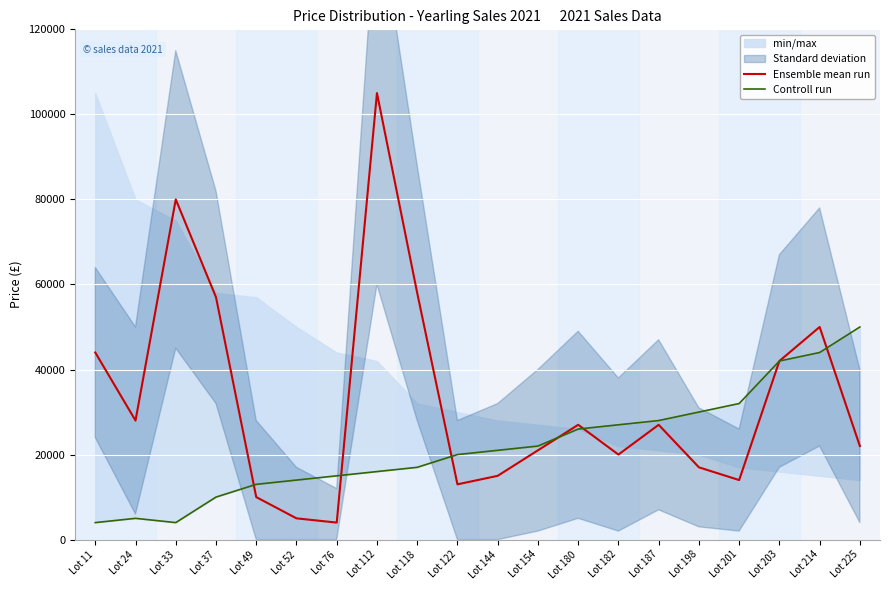

Which series changed the most between Lot 122 and Lot 182?

Ensemble mean run